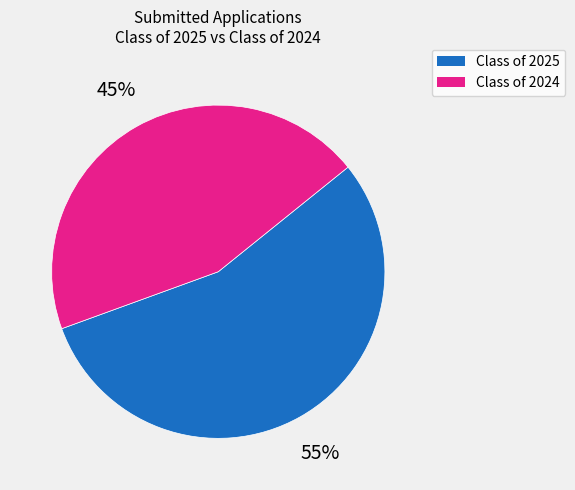

Is there any slice that represents more than half of the pie?

Yes